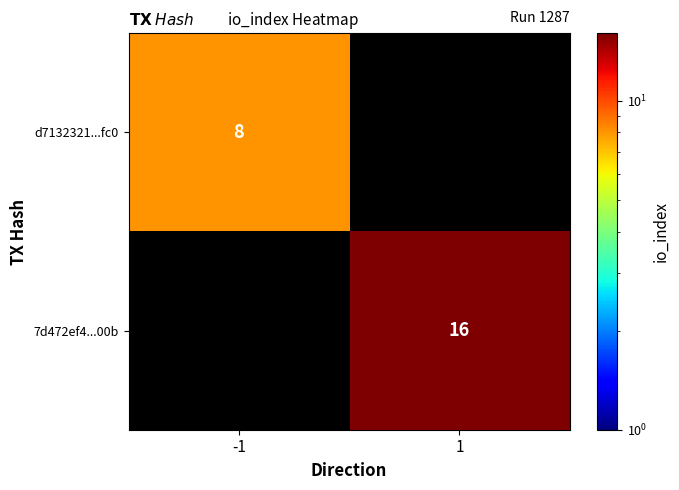

Is the value of 7d472ef4...00b at 1 greater than the value of d7132321...fc0 at -1?

Yes